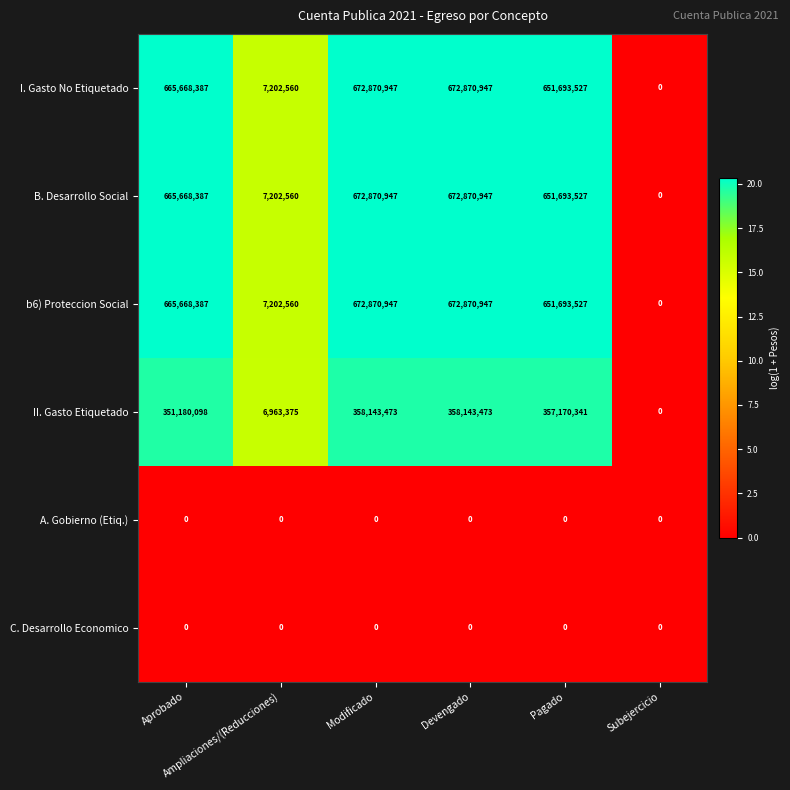

What is the maximum value shown in the chart?

672870947